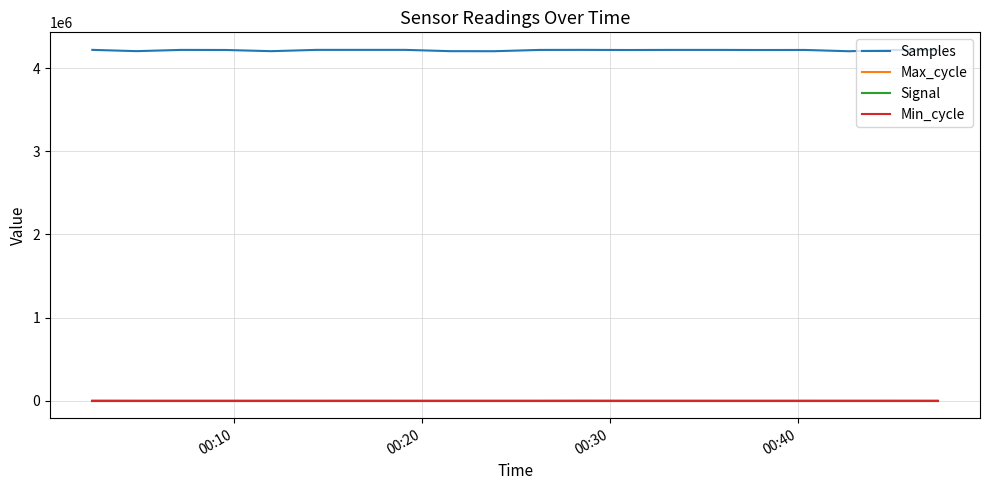

True or false: Min_cycle and Signal cross at least once.

False